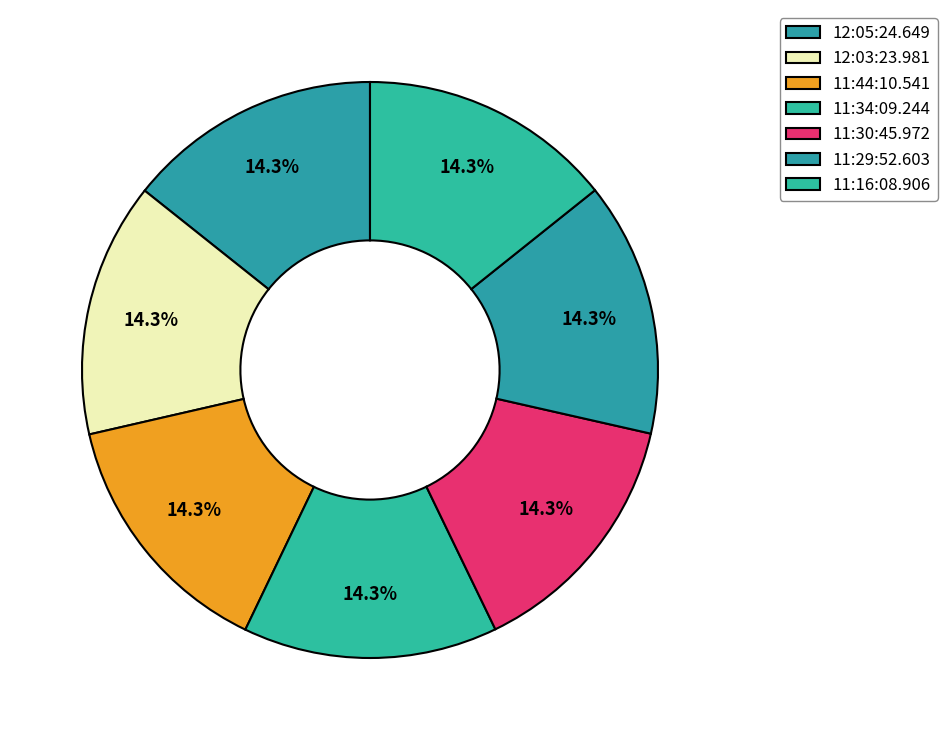

Do 11:44:10.541 and 11:29:52.603 together represent more than half of the pie?

No